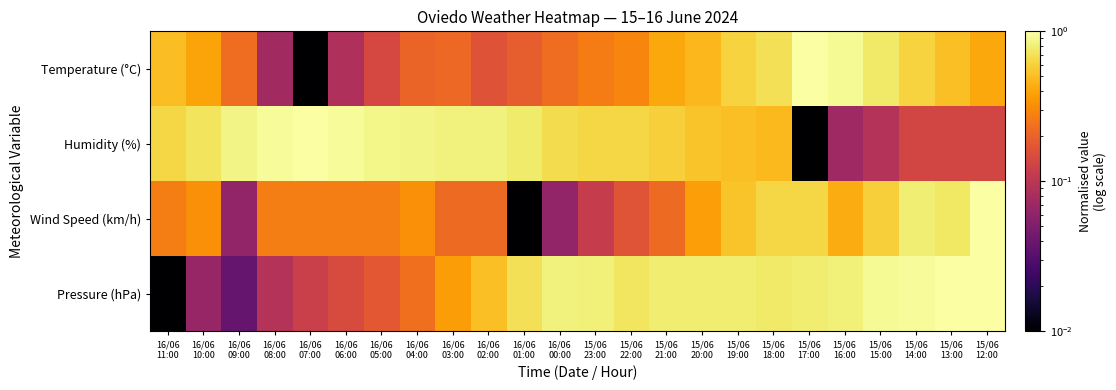

Which has a higher value, 15/06
18:00 or 15/06
13:00?

15/06
18:00